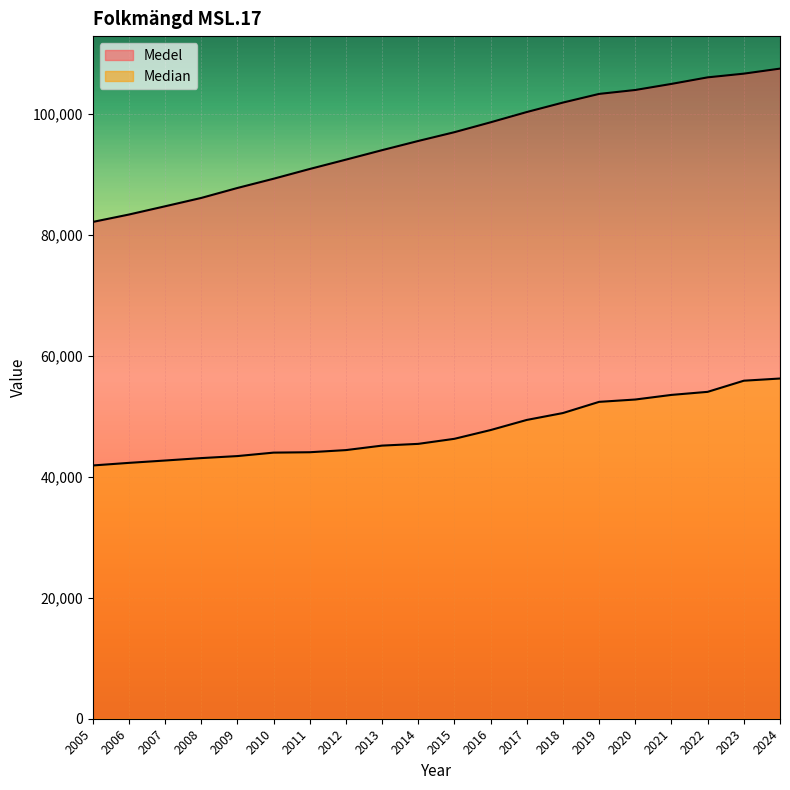

Rank the categories by Medel value from lowest to highest.

2005, 2006, 2007, 2008, 2009, 2010, 2011, 2012, 2013, 2014, 2015, 2016, 2017, 2018, 2019, 2020, 2021, 2022, 2023, 2024